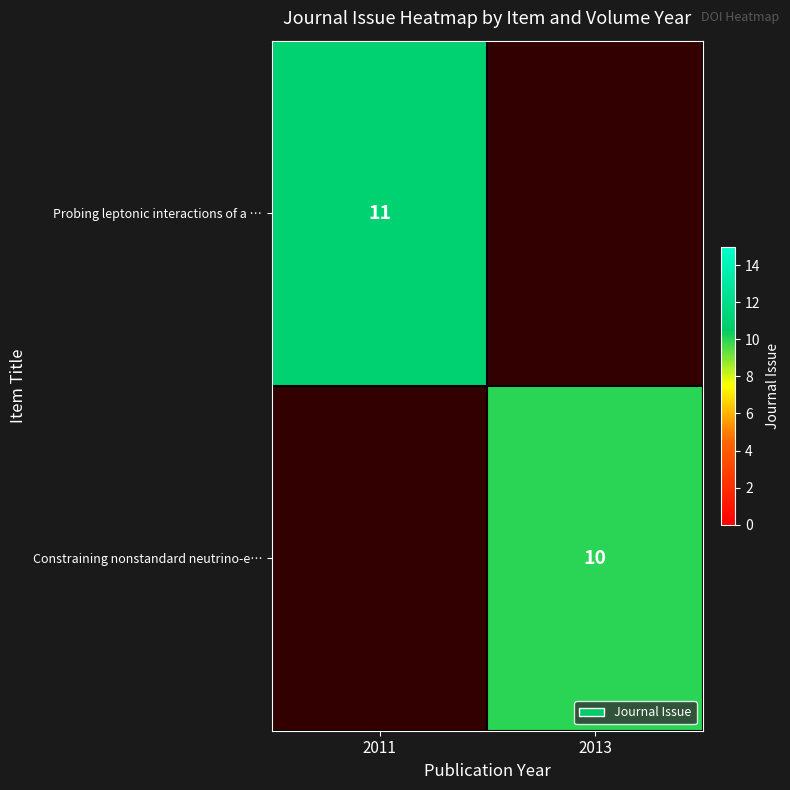

The Constraining nonstandard neutrino-e… series shows 10 at 2013. True or false?

True